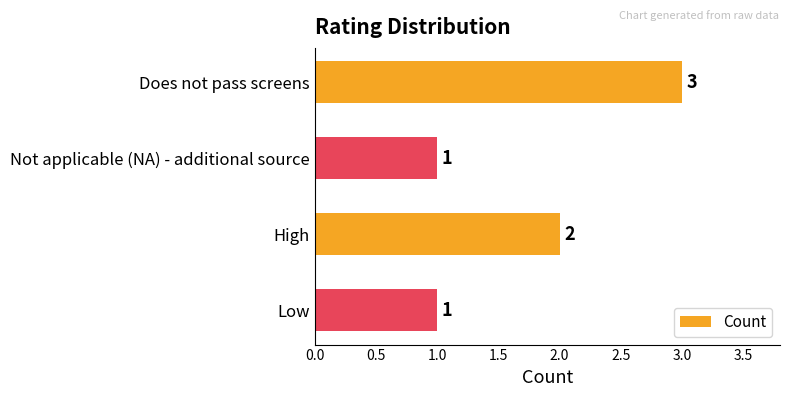

Between High and Low, which is larger?

High